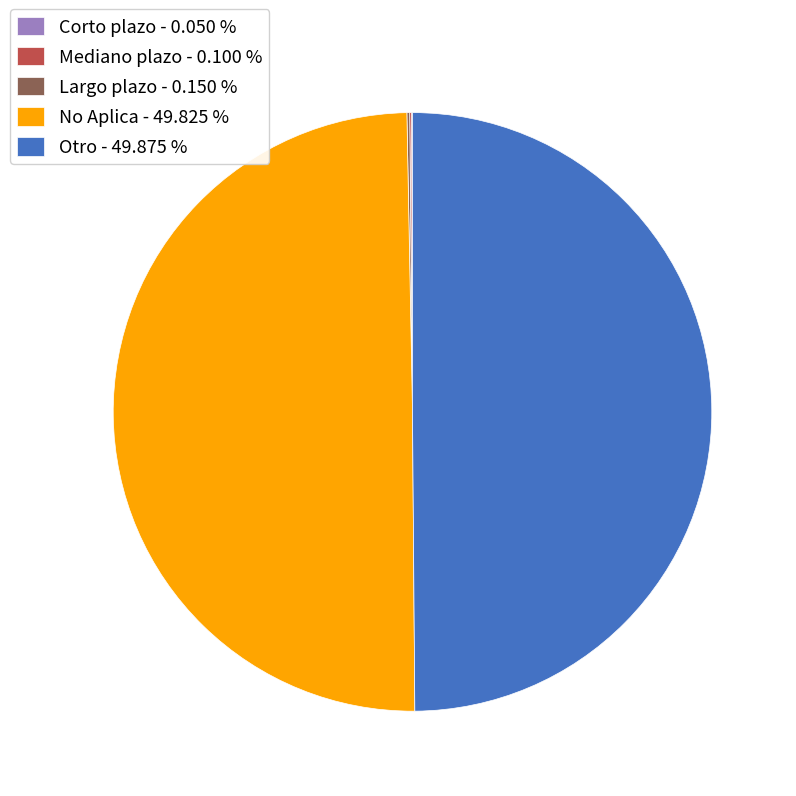

To the nearest percent, what is the difference between the largest and smallest slice percentages?

50%